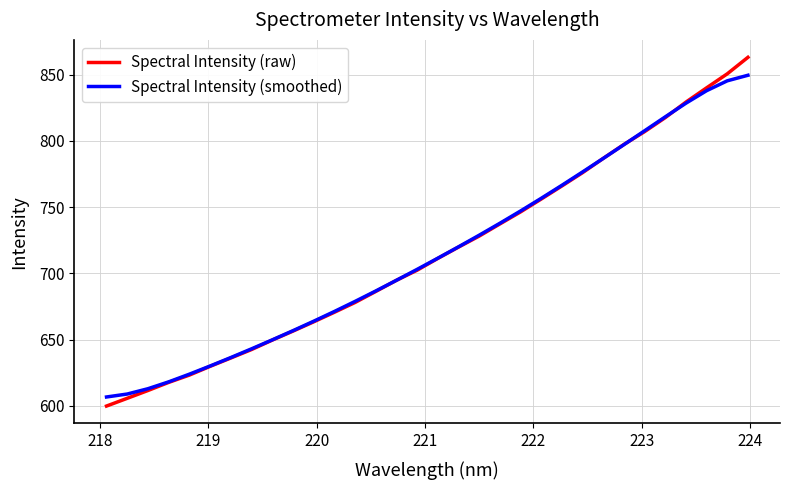

True or false: Spectral Intensity (smoothed) and Spectral Intensity (raw) cross at least once.

True